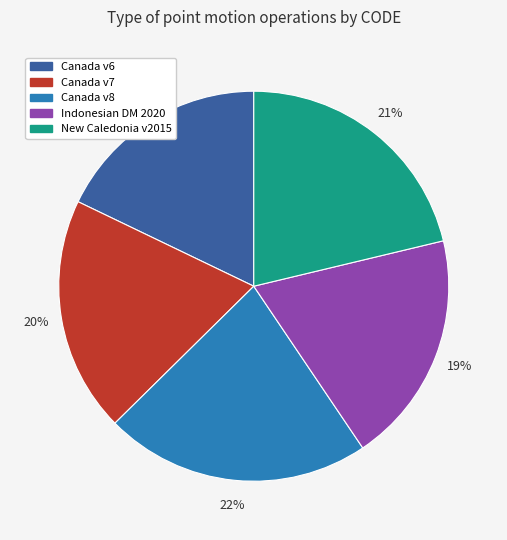

Is there a majority slice in this chart?

No